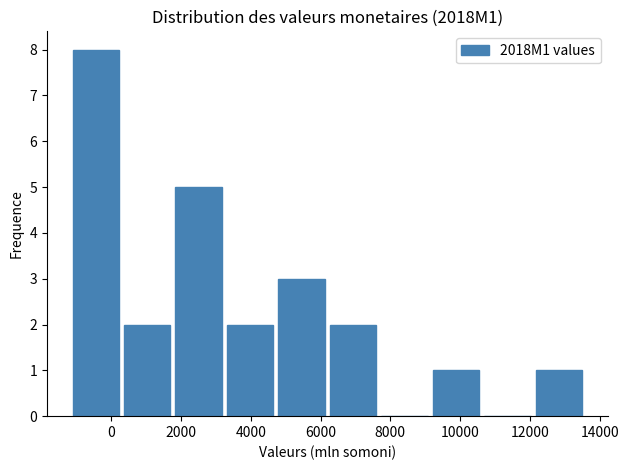

What is the height of the bar covering 9200 to 10600 on the x-axis? Neither the bar edges nor the heights are printed on the chart, so give them approximately, as read against the axes.

1